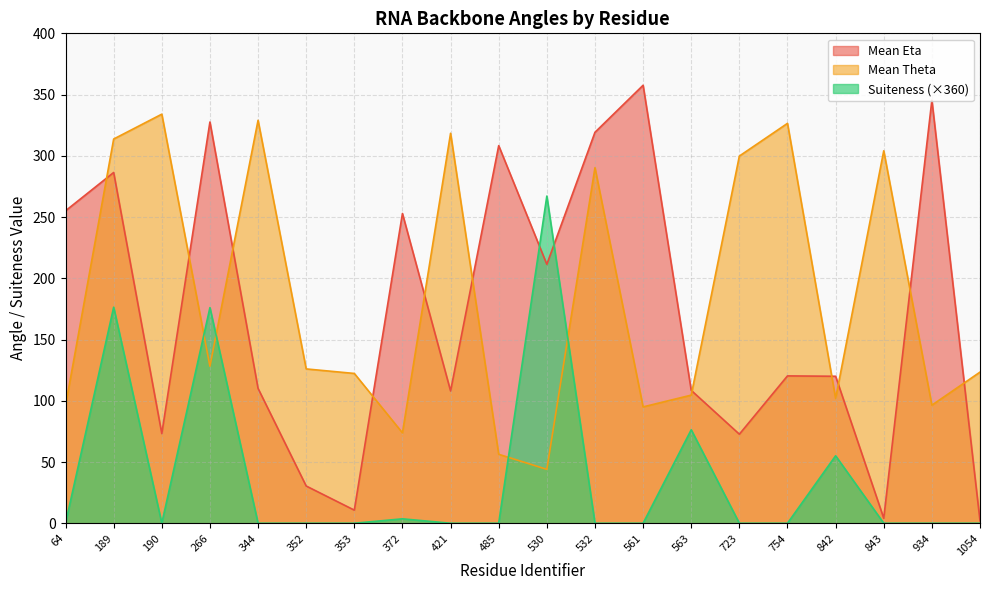

At how many categories does at least one series exceed 28?

20